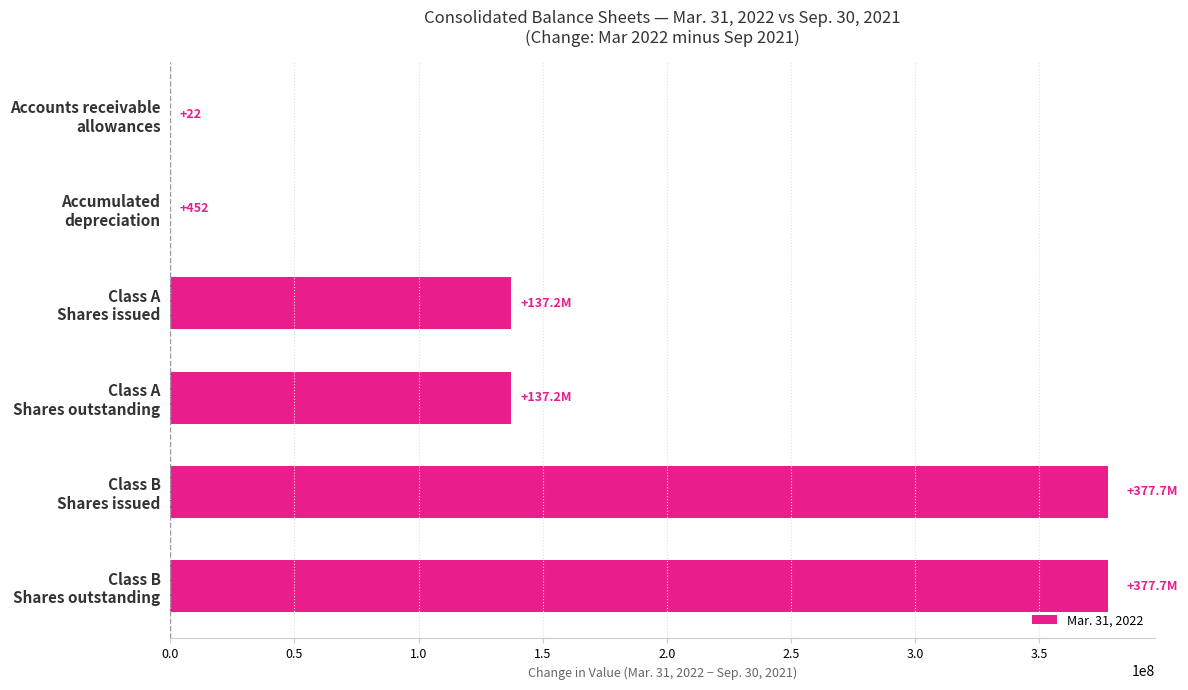

What is the average value?

171616353